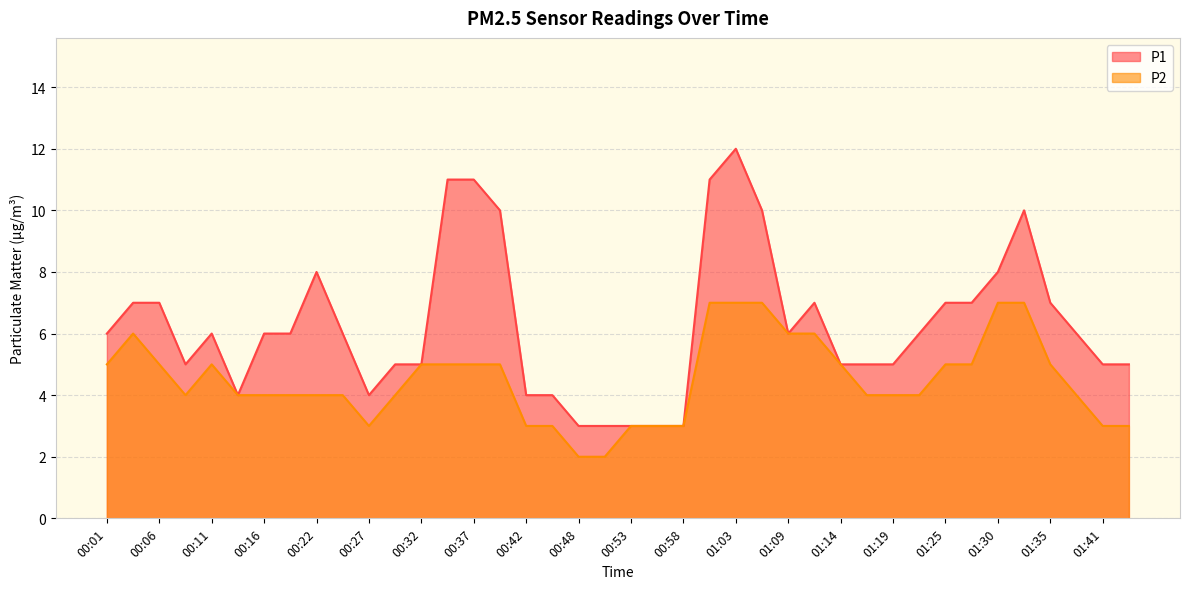

True or false: P1 has more than 2 interior local peaks.

True